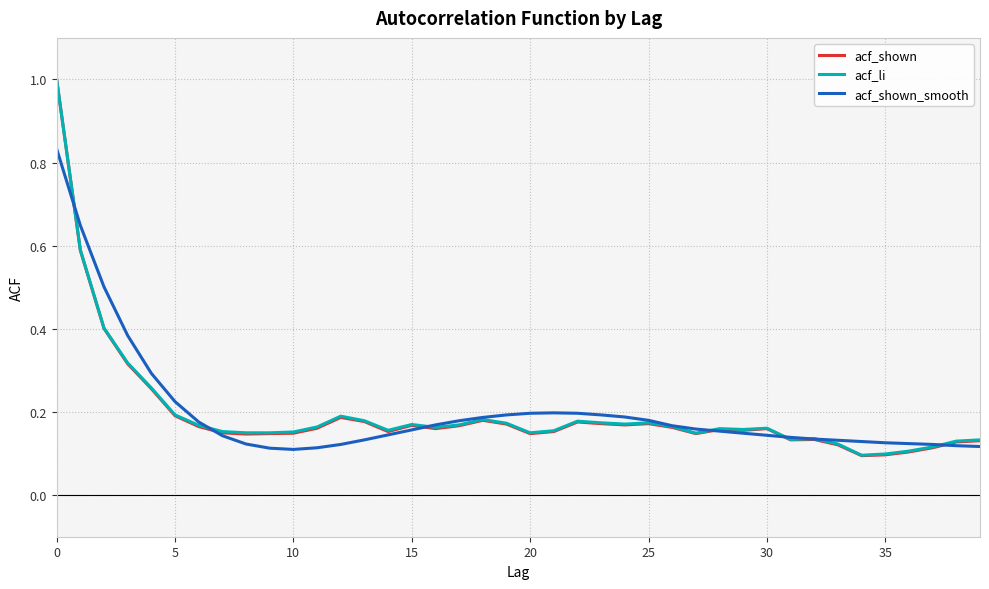

What is the maximum value shown in the chart?

1.0